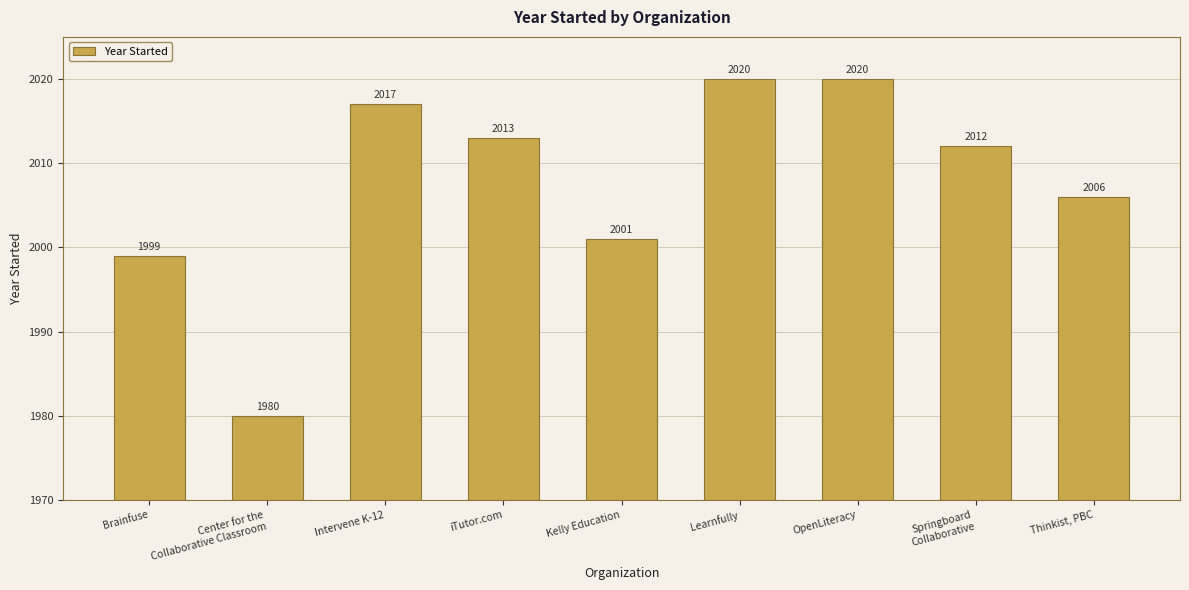

Is it true that the value at Brainfuse is 1999?

True